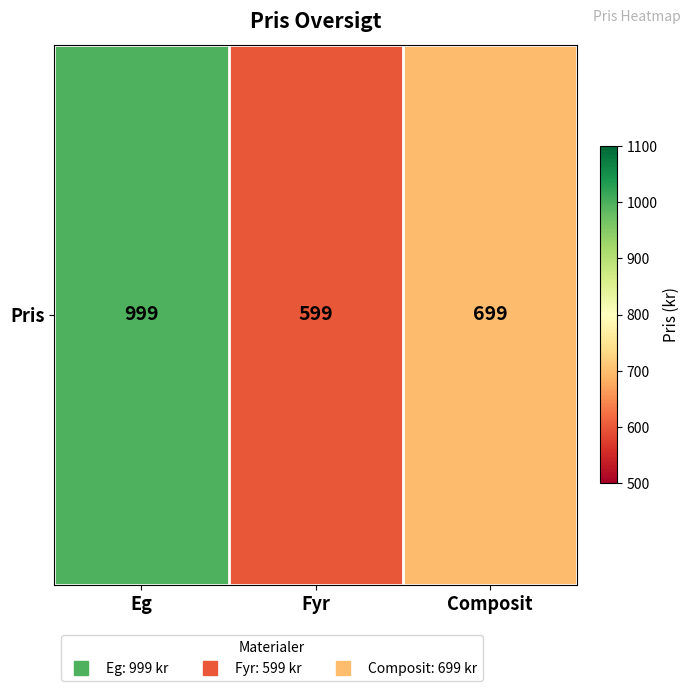

What is the sum of all values?

2297